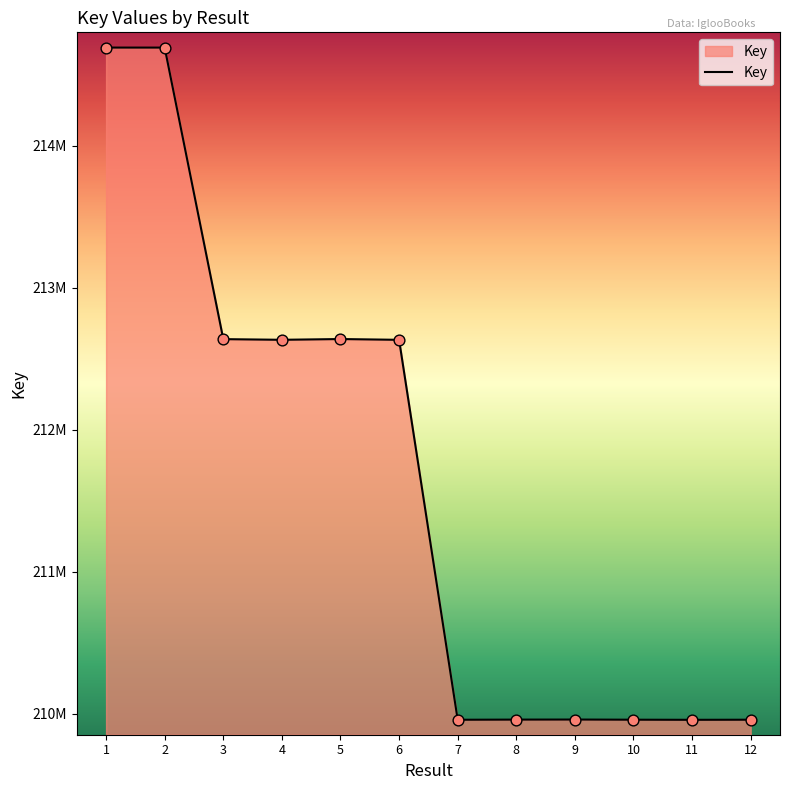

Approximately how many times larger is the value at 7 compared to 5?

1.0